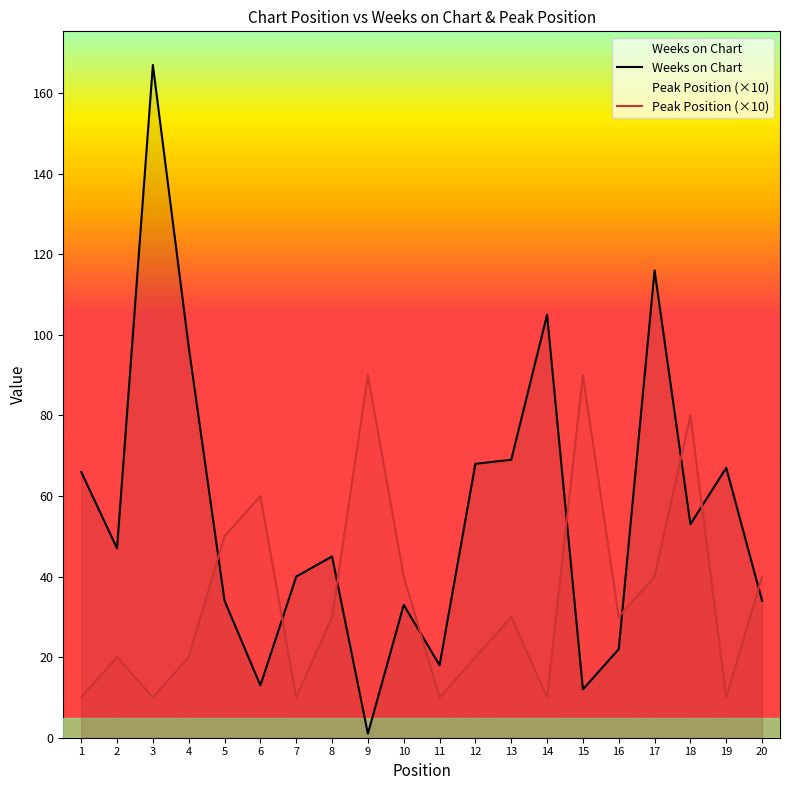

Reading left to right, what are all the values shown in this chart?

Weeks on Chart: 66	47	167	97	34	13	40	45	1	33	18	68	69	105	12	22	116	53	67	34
Peak Position (×10): 10	20	10	20	50	60	10	30	90	40	10	20	30	10	90	30	40	80	10	40